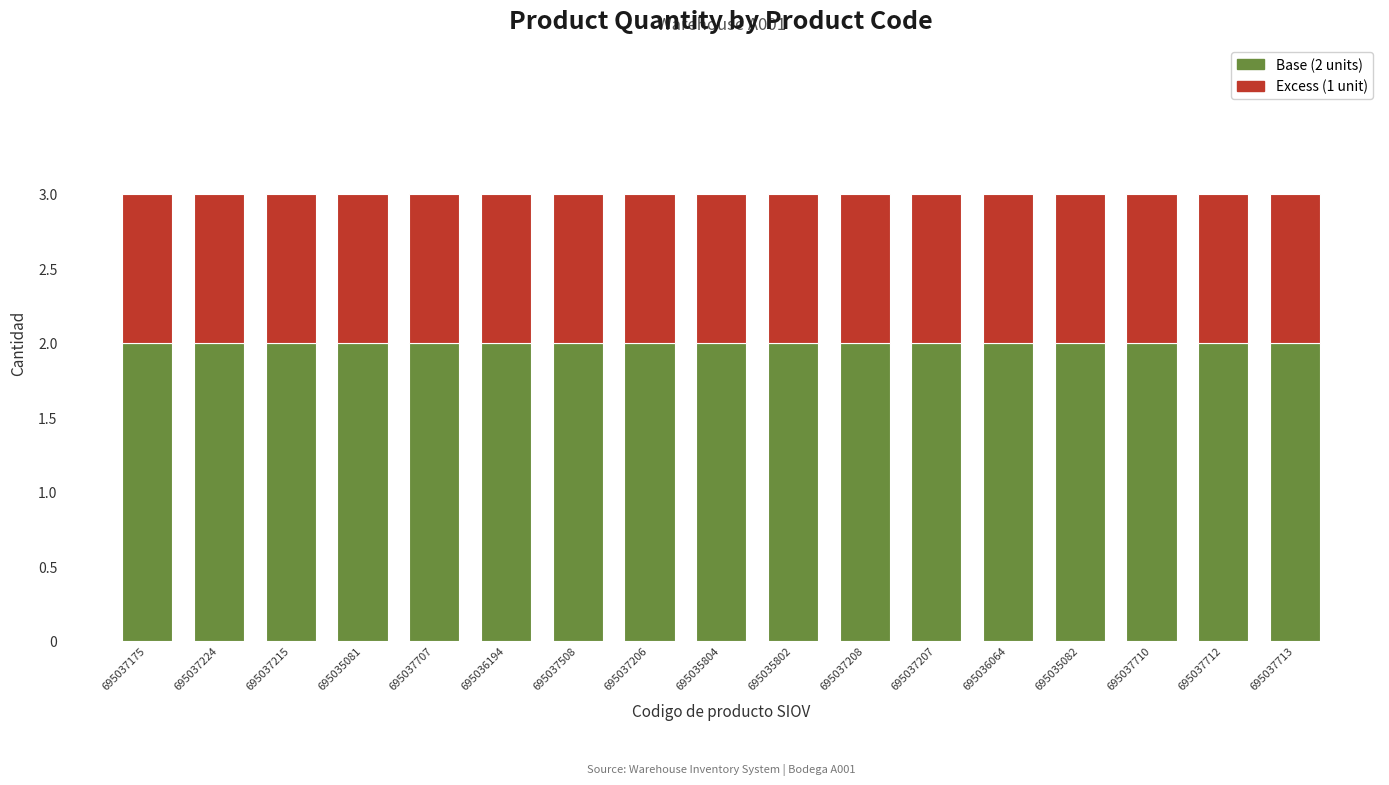

What is the total value across all series at 695035081?

3